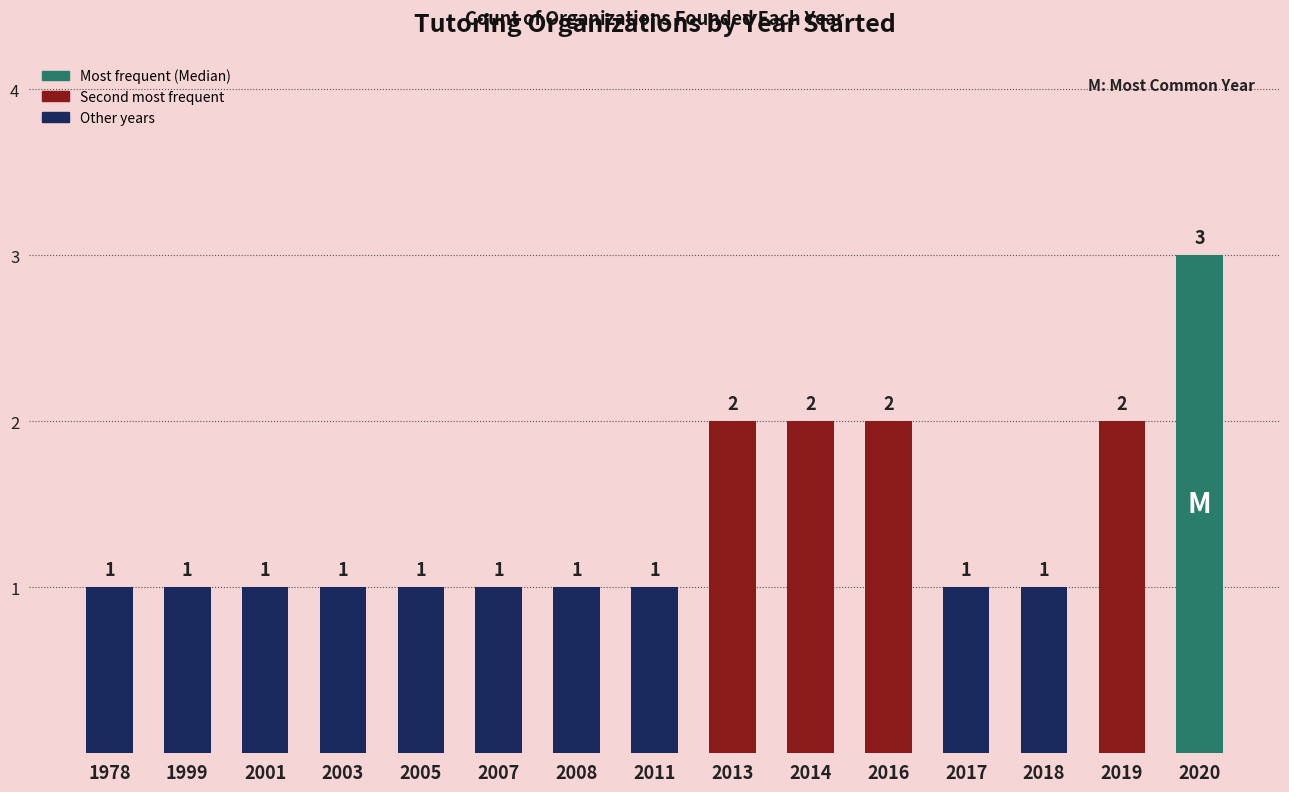

Count the number of values greater than 1.

5